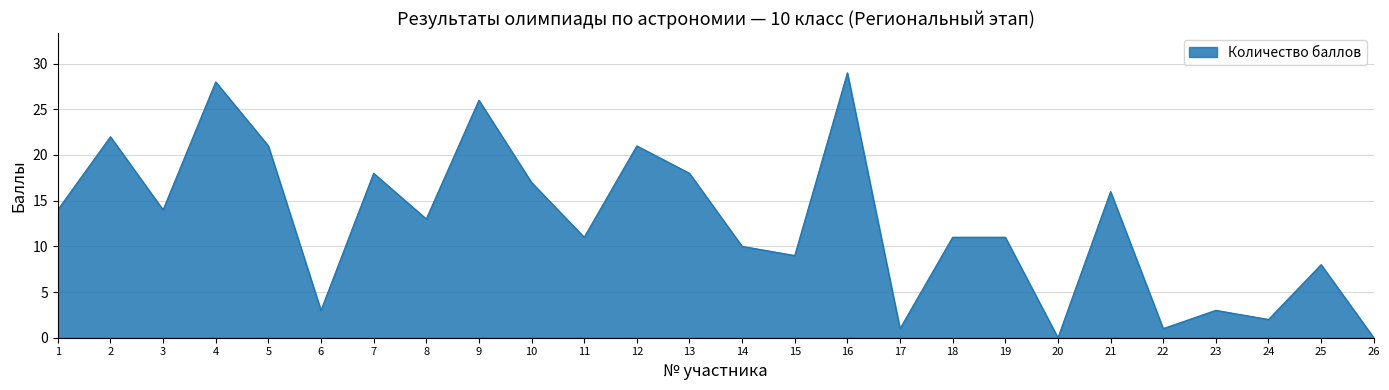

The chart shows a value of 4 at 15. True or false?

False